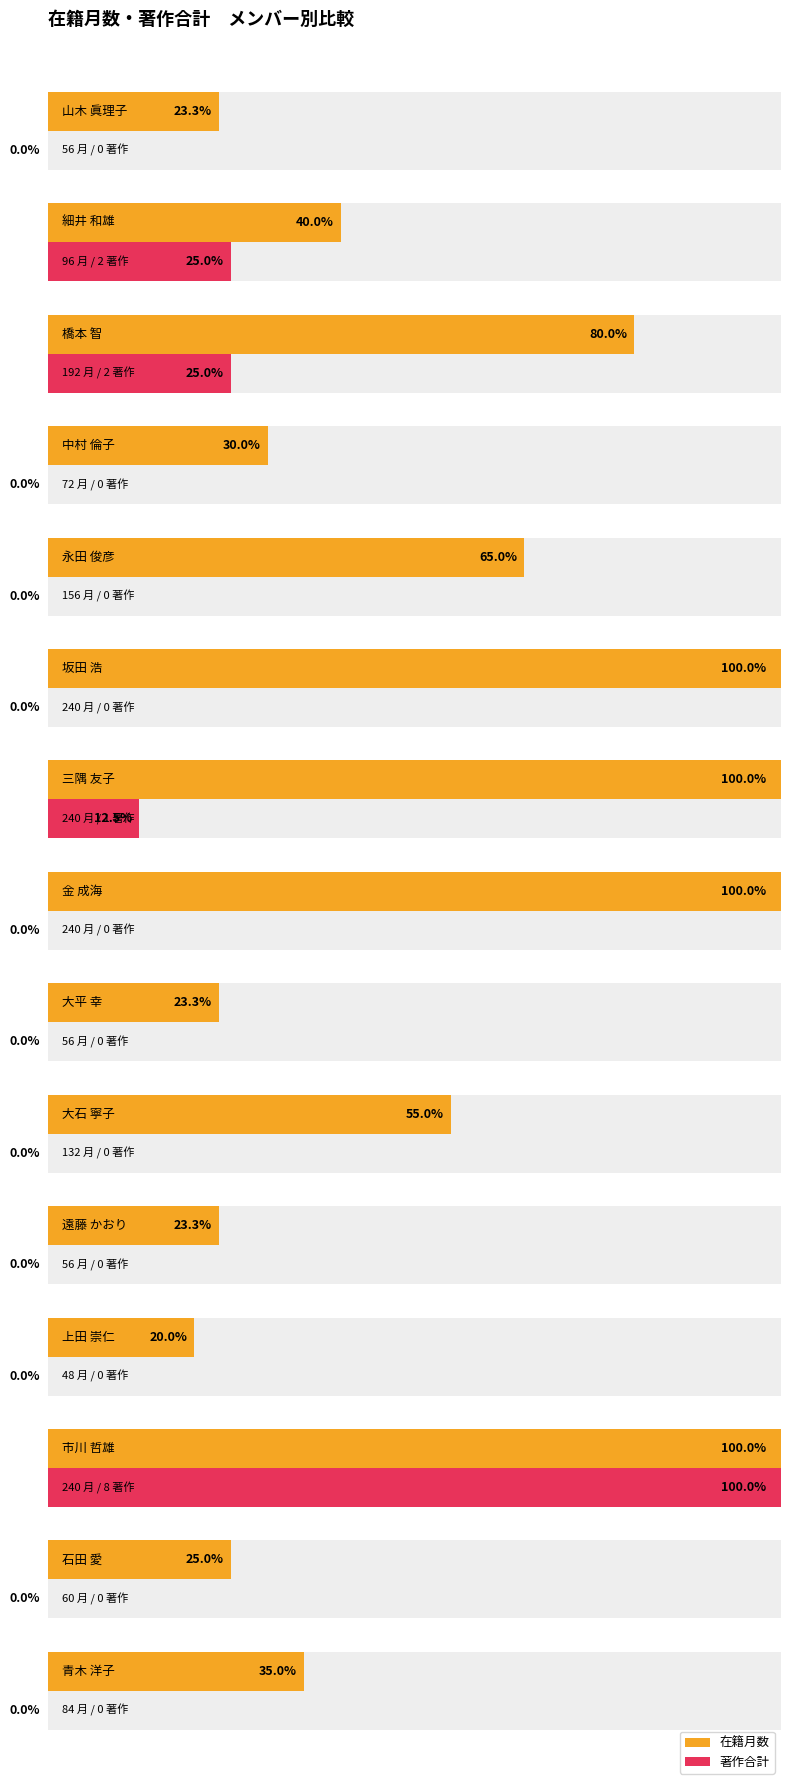

How many positive values does the 著作合計 series have?

4